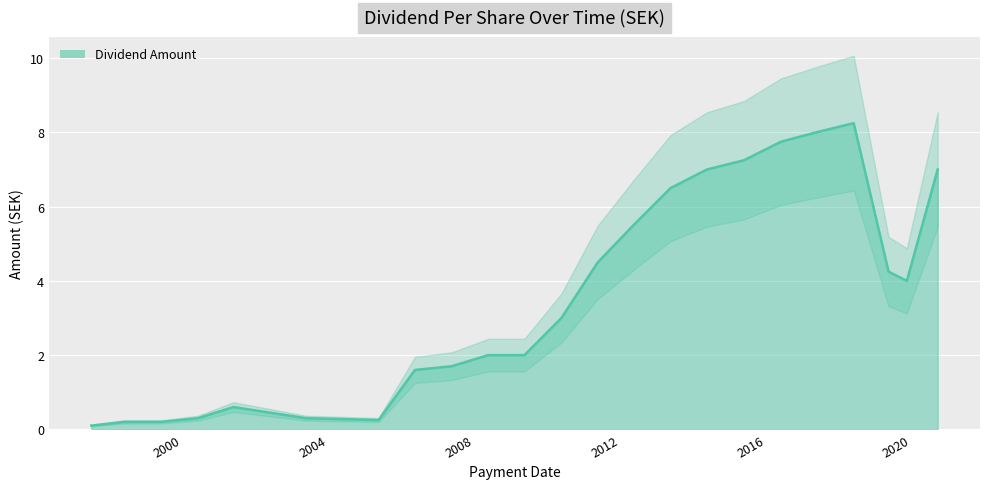

What is the change in value from 2010-05-25 to 2011-05-24?

+1.5